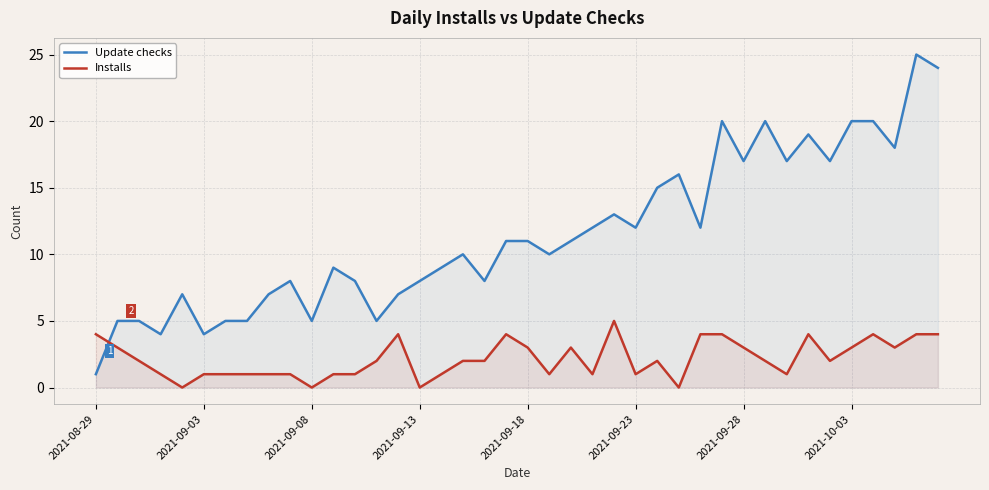

Reading right to left, list all the values displayed in this chart.

Update checks: 24	25	18	20	20	17	19	17	20	17	20	12	16	15	12	13	12	11	10	11	11	8	10	9	8	7	5	8	9	5	8	7	5	5	4	7	4	5	5	1
Installs: 4	4	3	4	3	2	4	1	2	3	4	4	0	2	1	5	1	3	1	3	4	2	2	1	0	4	2	1	1	0	1	1	1	1	1	0	1	2	3	4